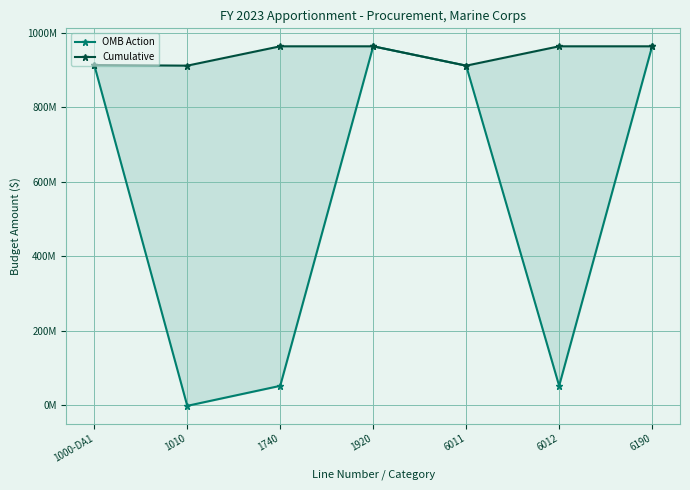

How many interior local valleys does the Cumulative series have?

2